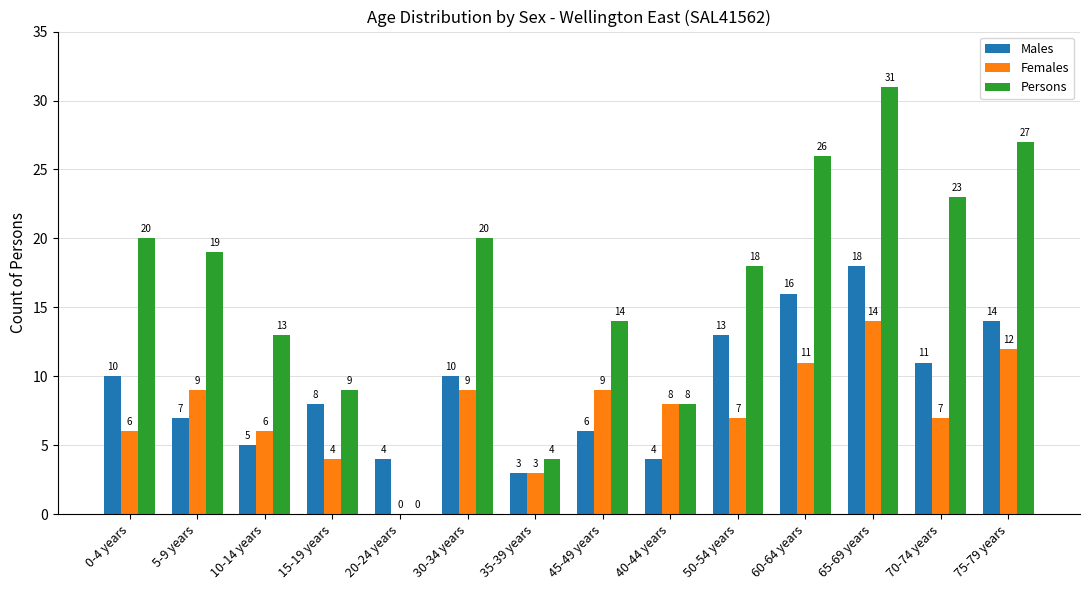

Which series changed the most between 0-4 years and 75-79 years?

Persons